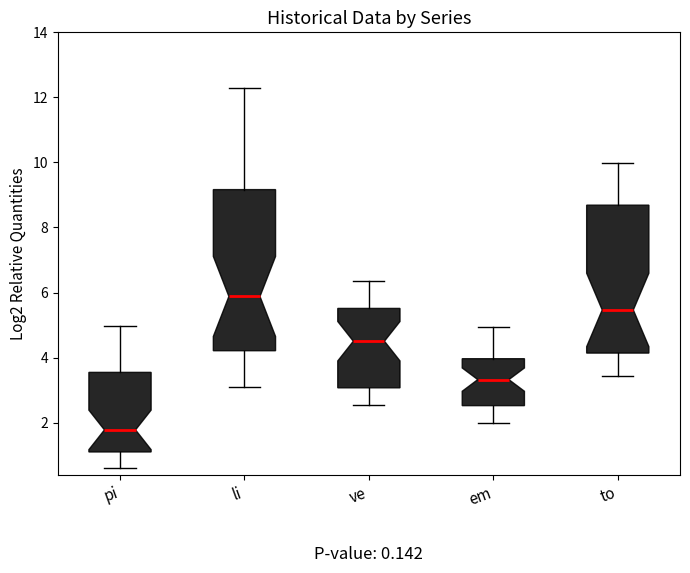

Reading left to right, transcribe this box plot: for each box, give where its median line is, the range the box spans, and where its two whiskers end, as read against the y-axis. The values are not printed on the chart, so give them approximately, as read against the axis.

pi: median 1.8, box 1.2 to 3.6, whiskers 0.6 to 5.0
li: median 5.8, box 4.2 to 9.2, whiskers 3.0 to 12.2
ve: median 4.6, box 3.0 to 5.6, whiskers 2.6 to 6.4
em: median 3.4, box 2.6 to 4.0, whiskers 2.0 to 5.0
to: median 5.4, box 4.2 to 8.6, whiskers 3.4 to 10.0